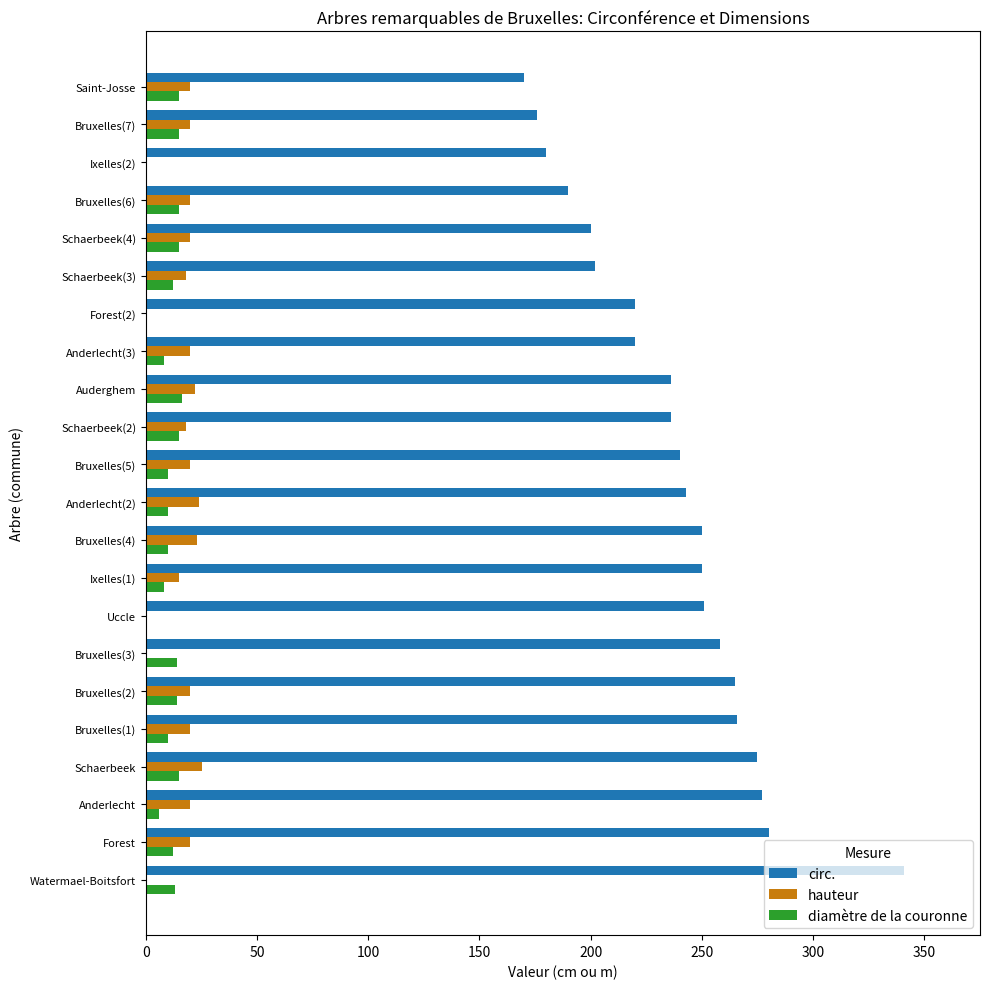

How many distinct data groups are displayed?

3